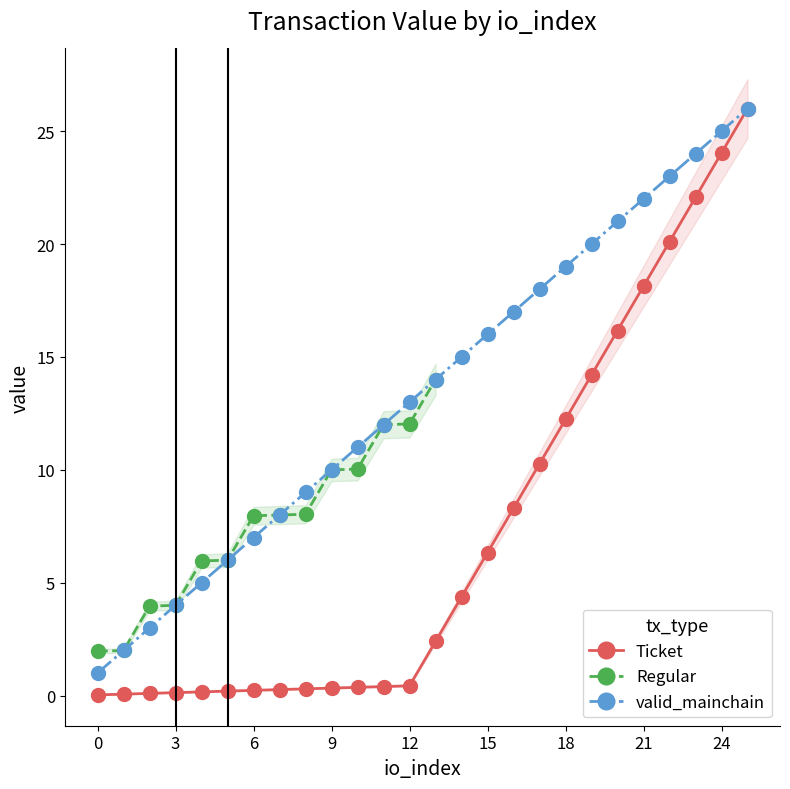

What is the highest value of the Ticket series?

26.0